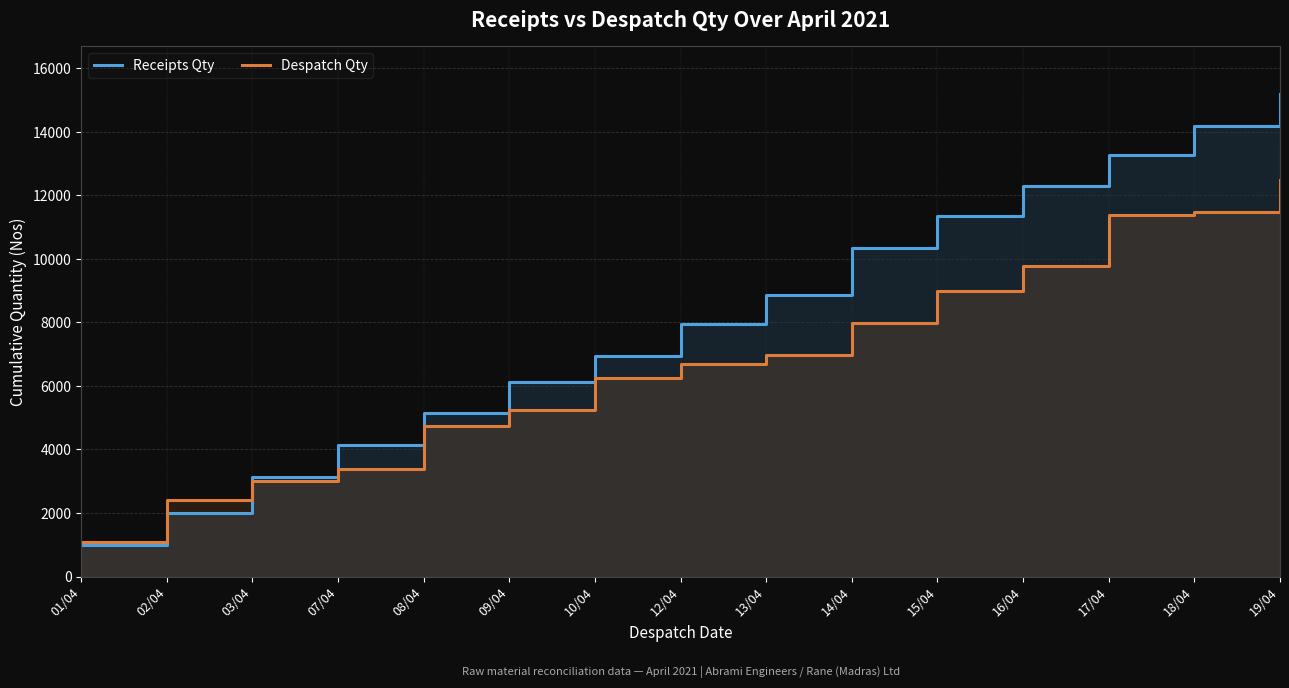

What value does the Despatch Qty series have at 17/04, to the nearest 100?

11400